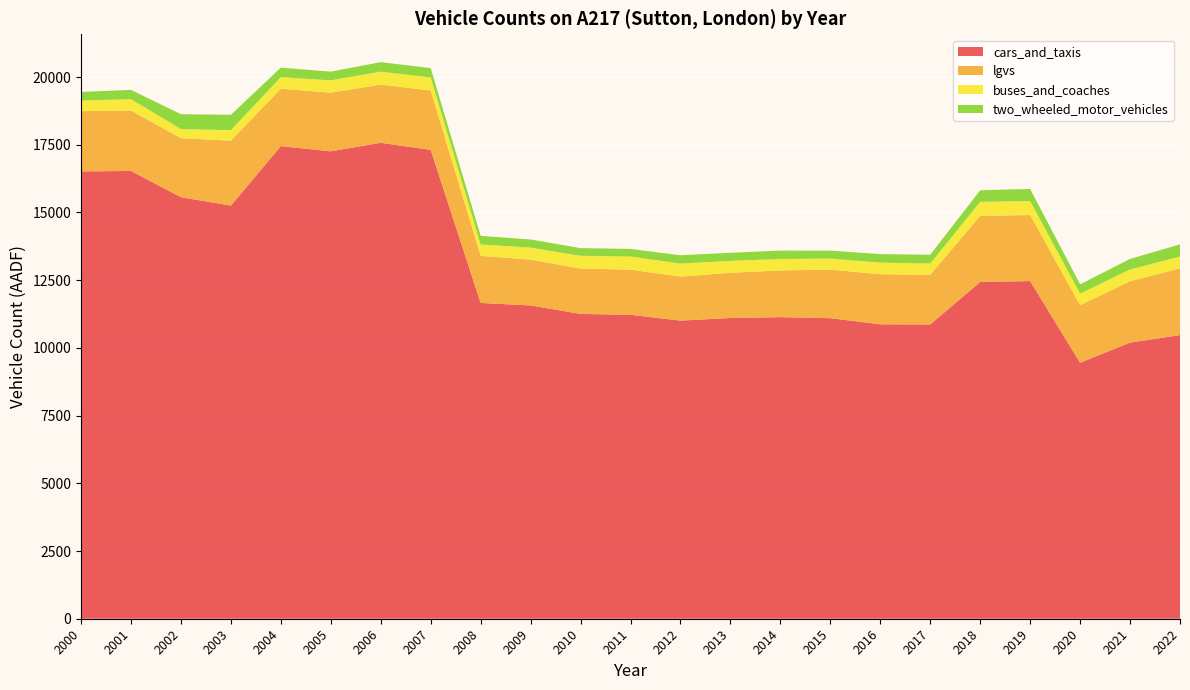

Reading right to left, transcribe all the data shown in this chart.

cars_and_taxis: 10472	10195	12466	12434	10865	10868	11097	11135	11103	11007	11221	11254	9450	11566	11659	17309	17573	17256	17448	16532	16515	15252	15563
lgvs: 2460	2266	2438	2439	1835	1850	1794	1724	1668	1627	1666	1675	2125	1693	1738	2194	2146	2164	2120	2232	2225	2398	2178
buses_and_coaches: 440	434	517	520	412	429	406	423	441	478	485	470	431	442	419	481	479	456	427	418	391	388	337
two_wheeled_motor_vehicles: 449	389	448	425	327	315	294	310	299	307	282	284	341	302	320	344	352	323	352	343	317	568	549